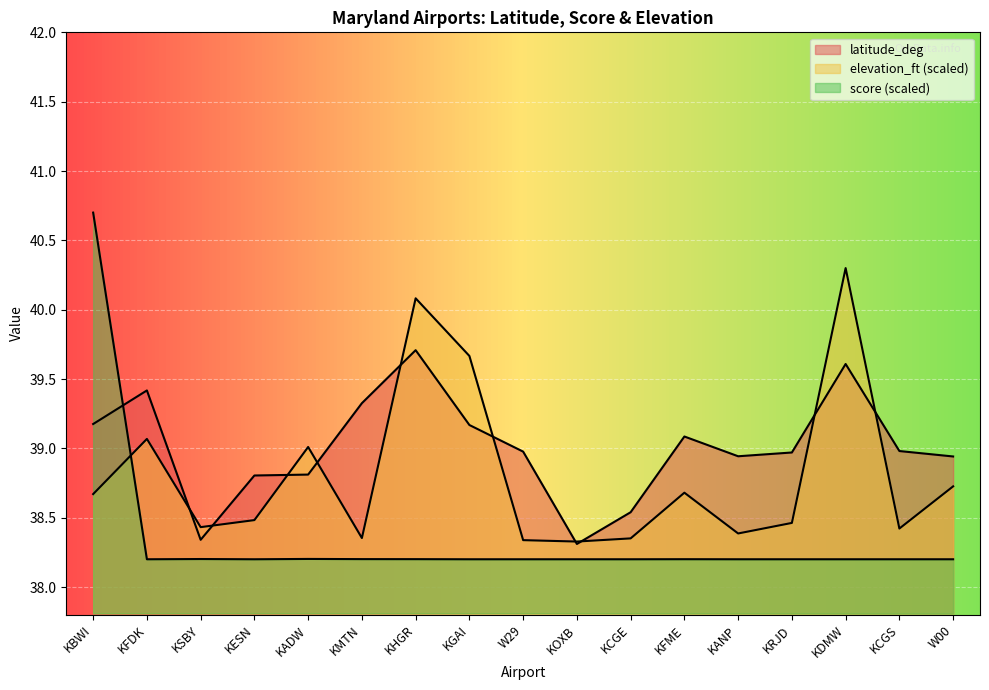

Read the score value at KESN.

38.2